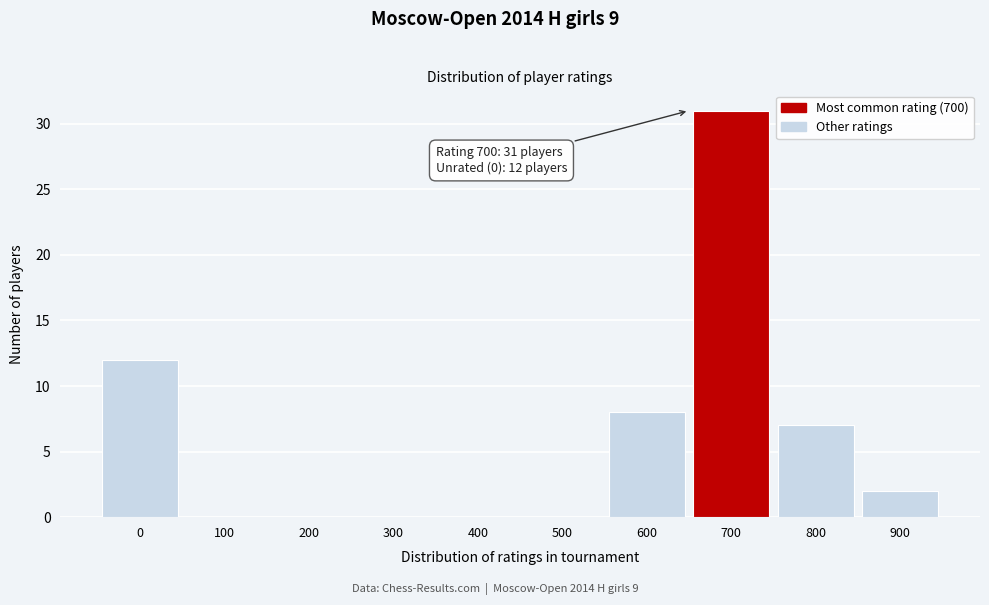

Reading left to right, what are all the values shown in this chart?

0=12	100=0	200=0	300=0	400=0	500=0	600=8	700=31	800=7	900=2